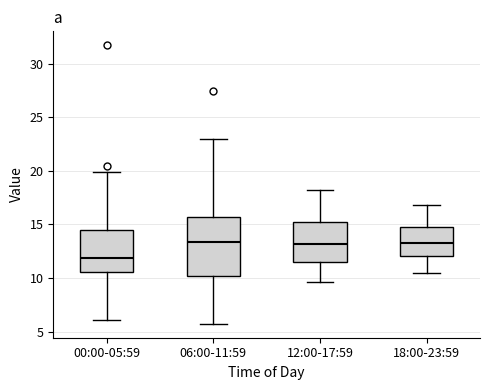

Where is the lower edge of the box for 06:00-11:59 on the y-axis? The values are not printed on the chart, so give them approximately, as read against the axis.

10.0